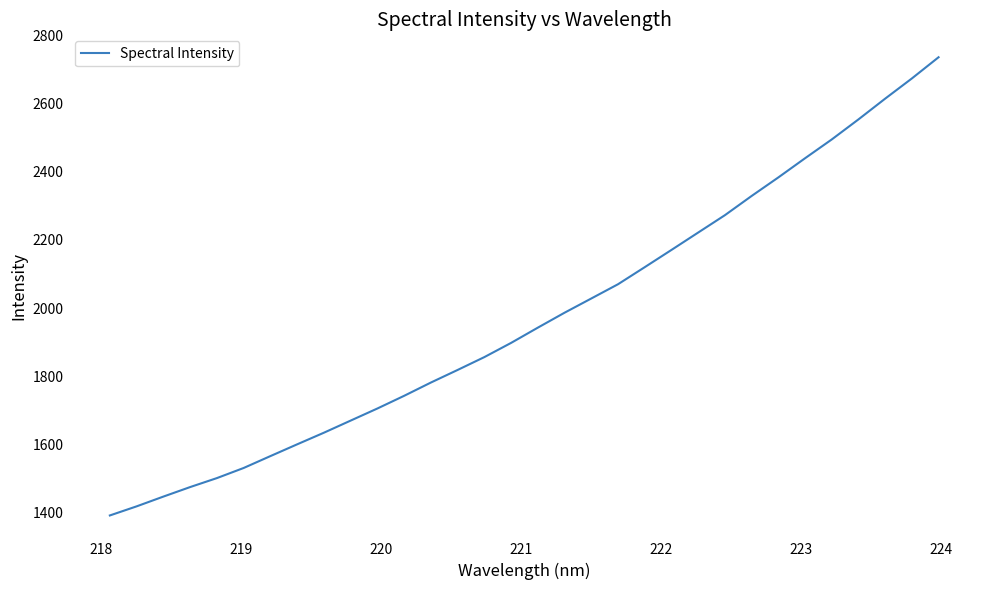

What is the smallest value displayed?

1391.8